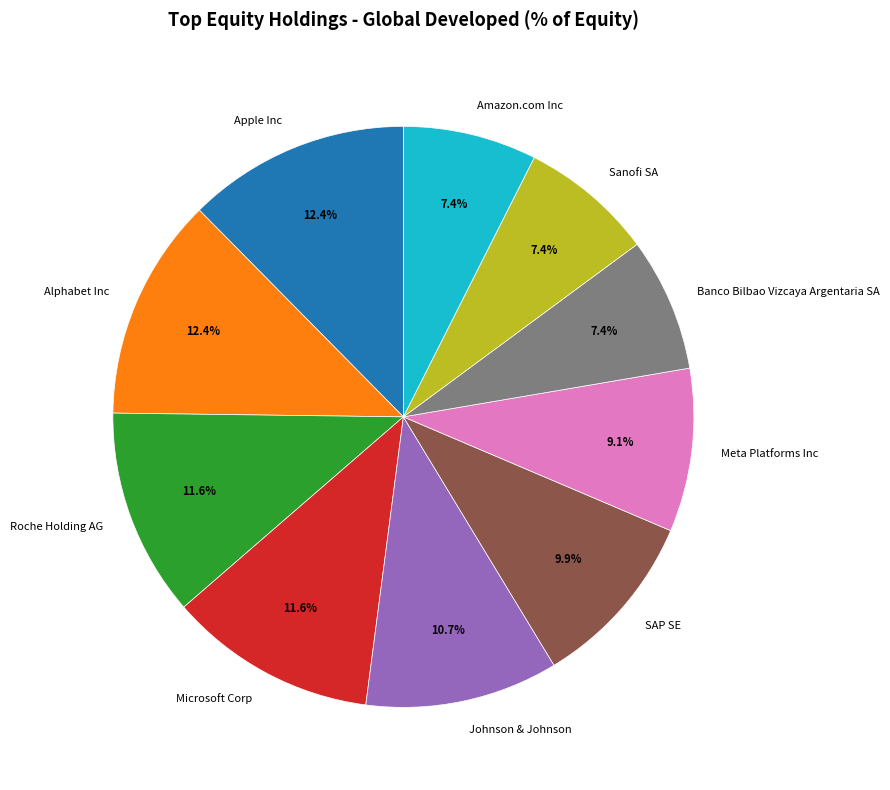

Combined, what portion of the pie is Johnson & Johnson and Apple Inc?

23.1%